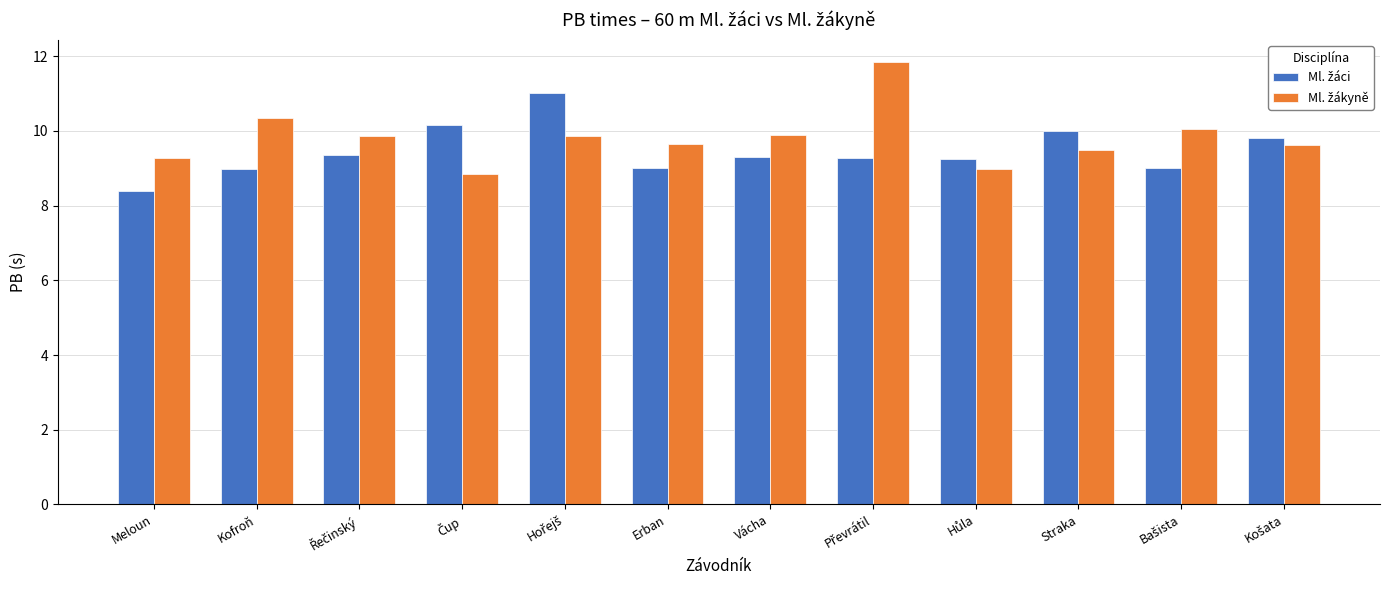

What is the smallest value displayed?

8.4